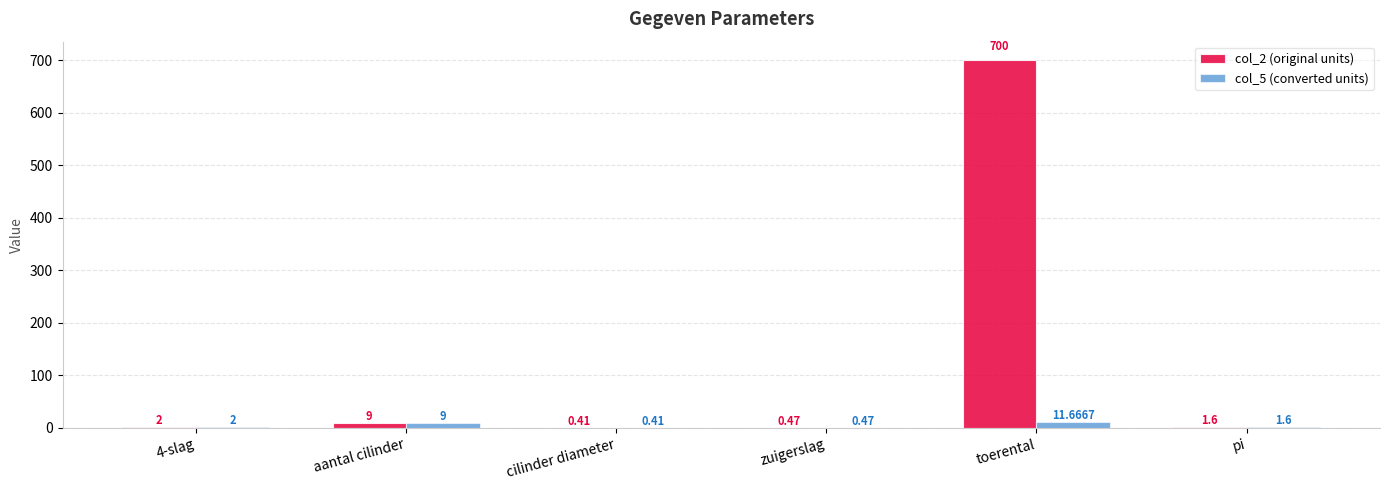

Which series has the largest total across all categories?

col_2 (original units)